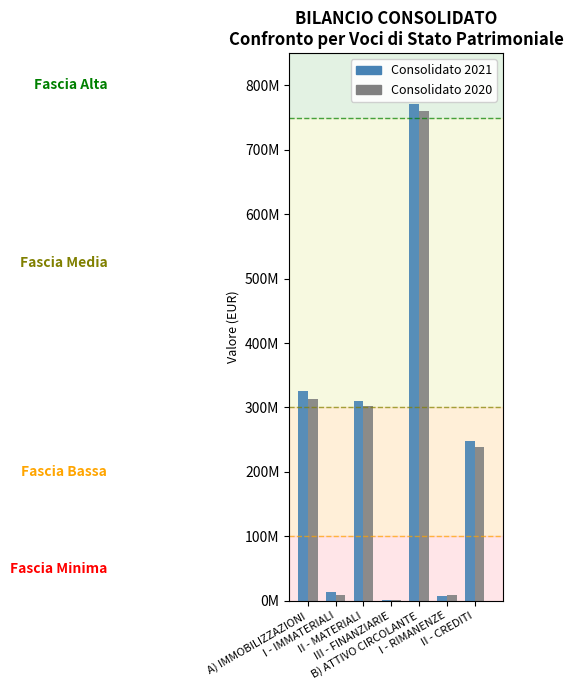

Rank the categories by Consolidato 2020 value from highest to lowest.

B) ATTIVO CIRCOLANTE, A) IMMOBILIZZAZIONI, II - MATERIALI, II - CREDITI, I - IMMATERIALI, I - RIMANENZE, III - FINANZIARIE